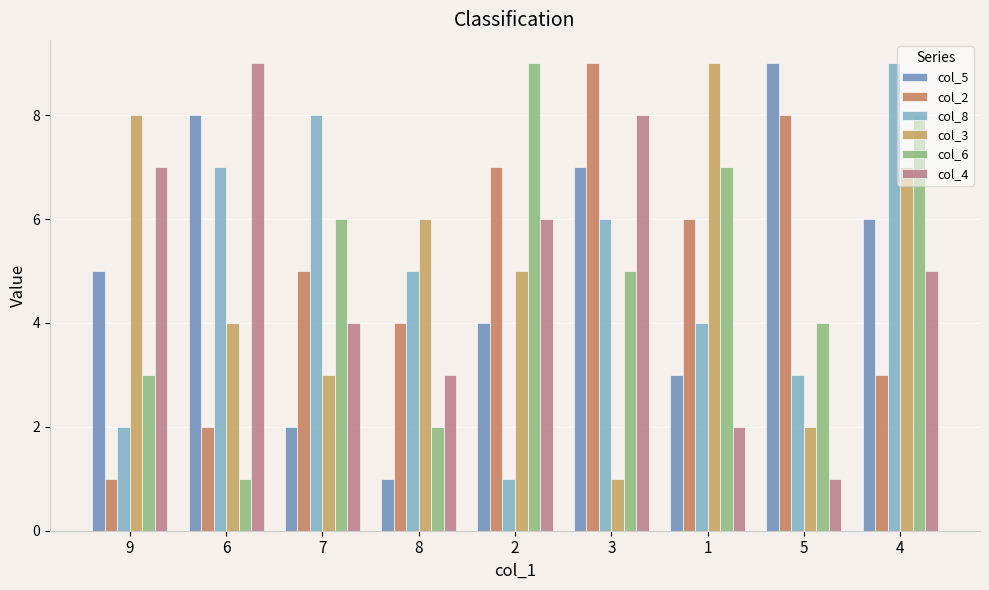

What is the label of the 8th bar from the left?

5